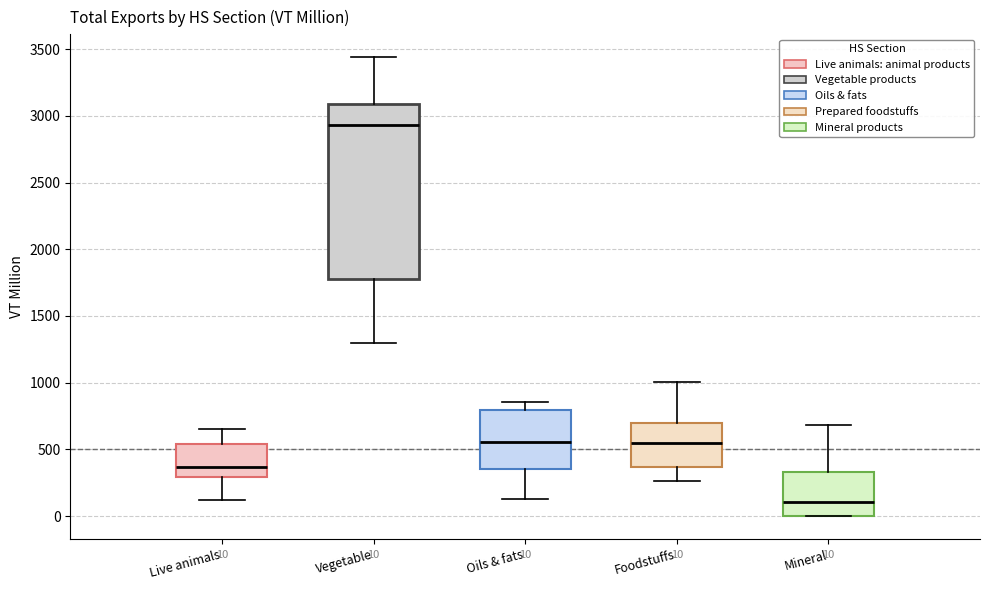

Which box is the tallest, from its lower edge to its upper edge?

Vegetable